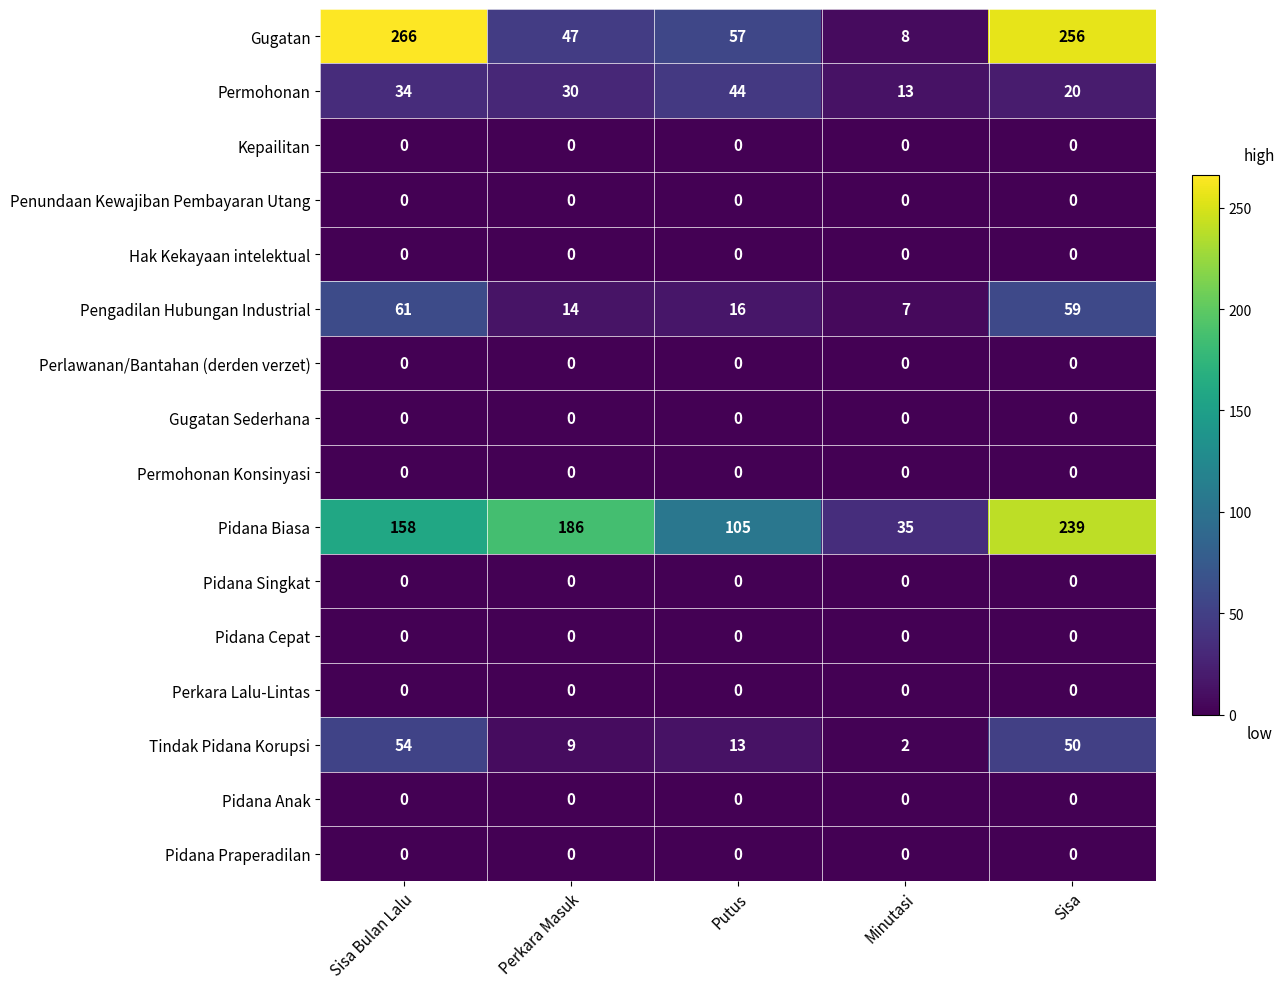

Count the number of categories in the chart.

5